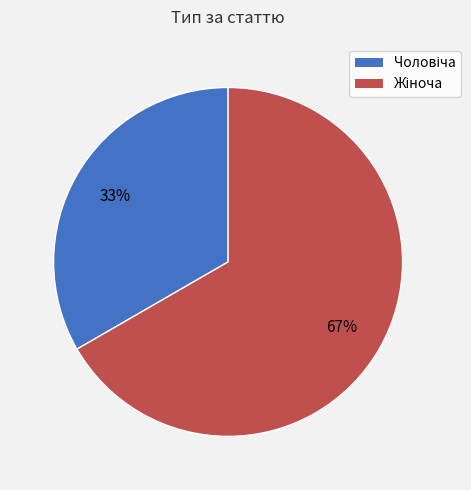

To the nearest percent, what is the average slice percentage?

50%